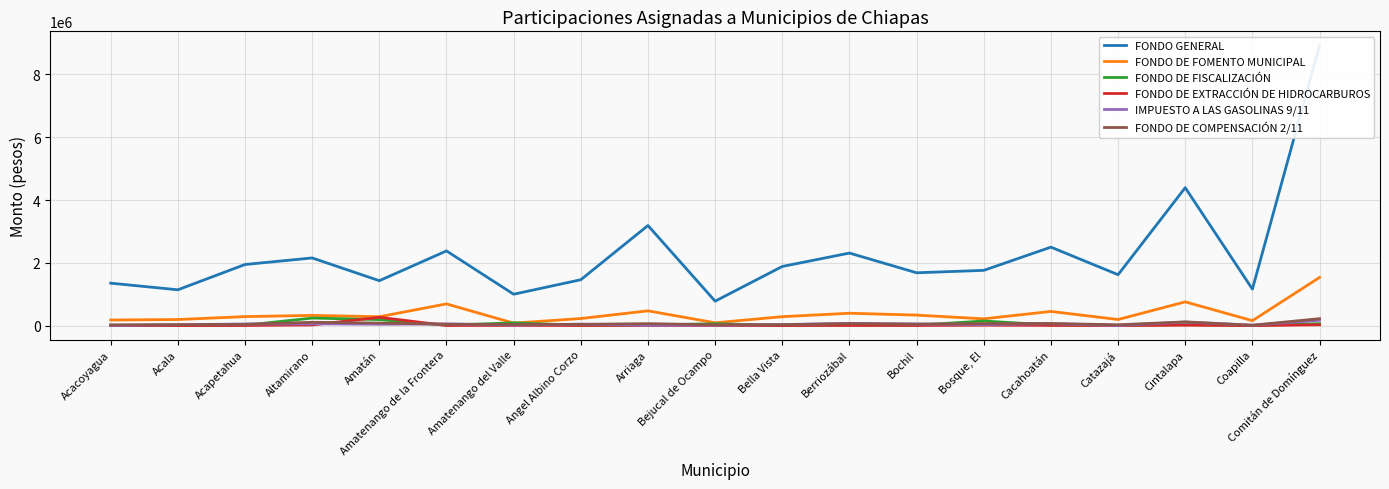

What is the sum of all FONDO DE COMPENSACIÓN 2/11 values?

1166585